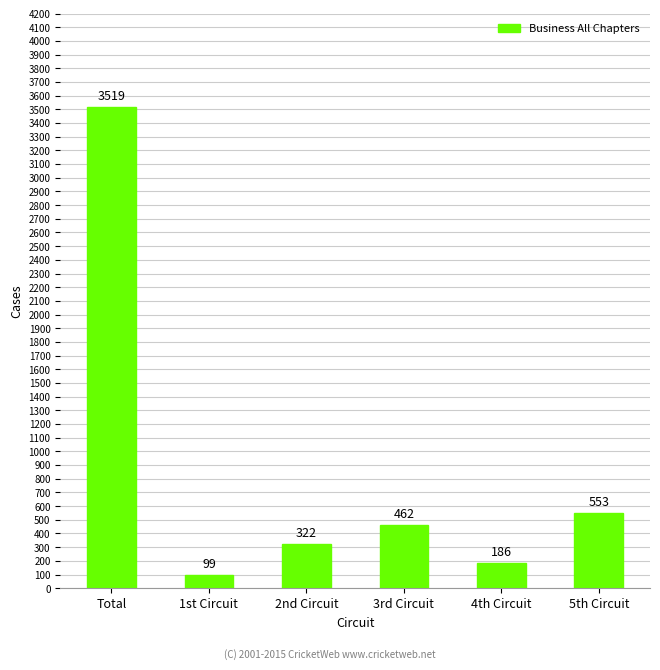

Reading left to right, transcribe all the data shown in this chart.

Total=3519	1st Circuit=99	2nd Circuit=322	3rd Circuit=462	4th Circuit=186	5th Circuit=553